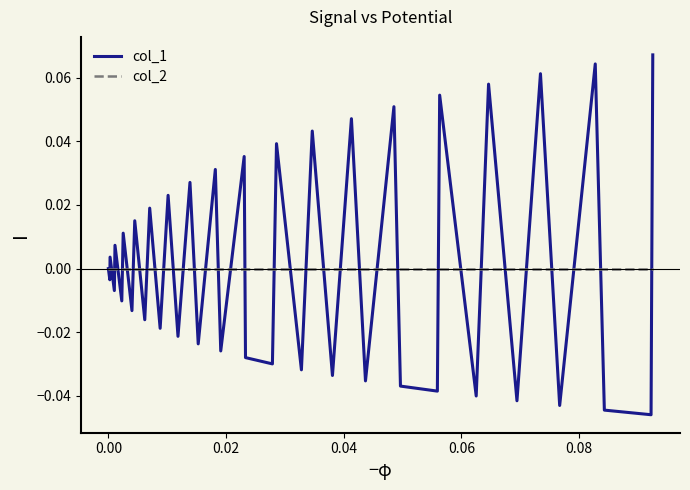

Rank the series by their maximum value, from lowest to highest.

col_2, col_1